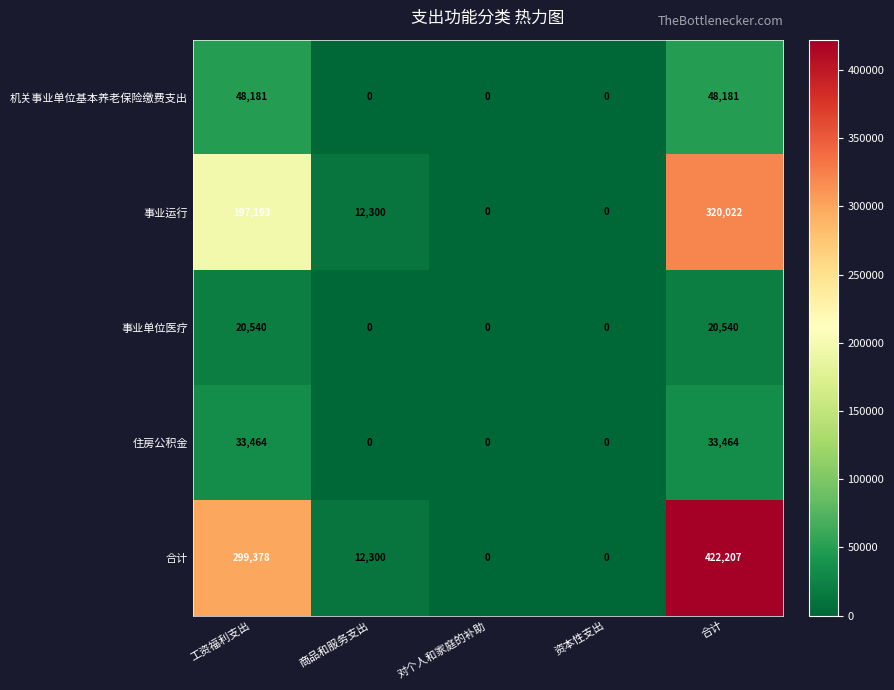

Is it true that 事业运行 equals 0 at 对个人和家庭的补助?

True